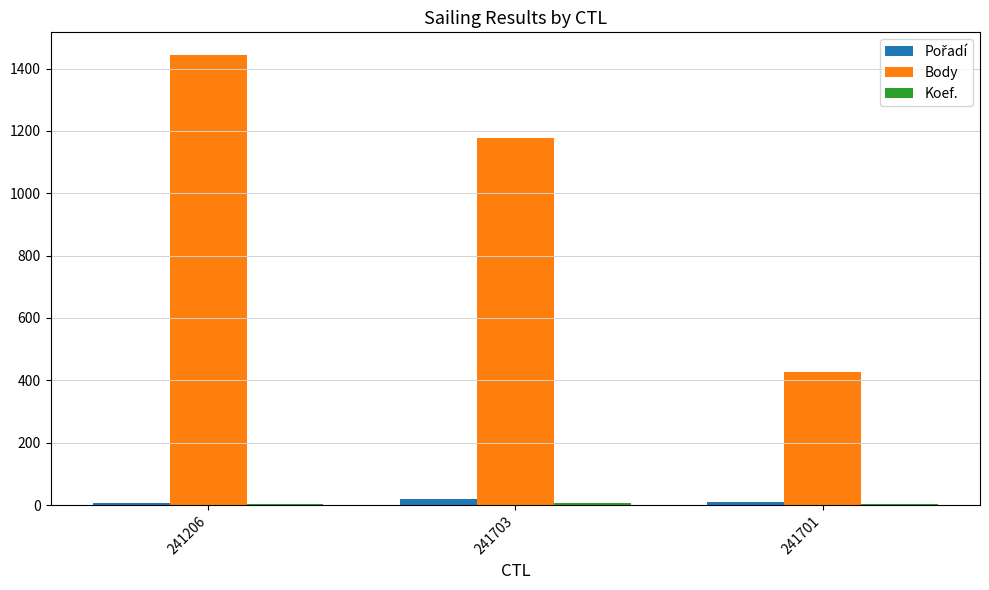

True or false: Body has a value of 427 at 241701.

True